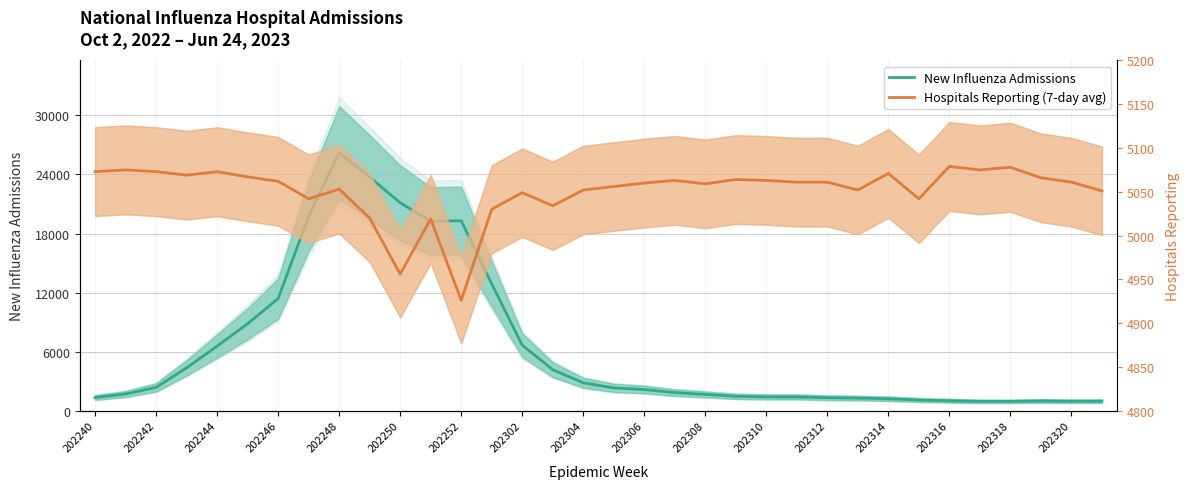

Where is the first local minimum for New Influenza Admissions?

202310